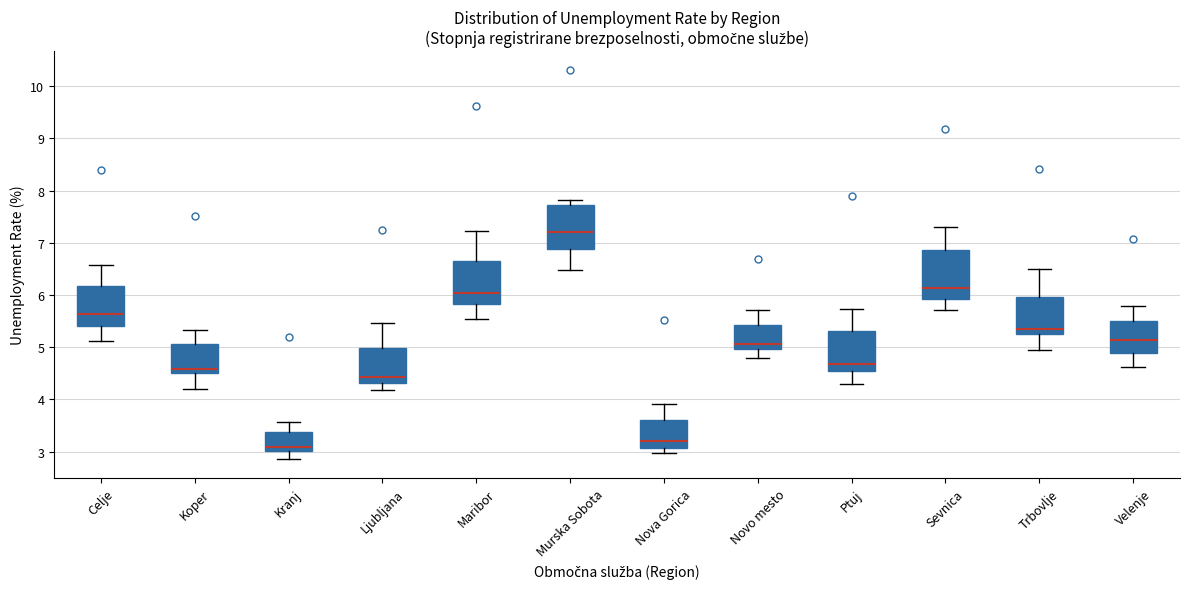

Reading left to right, read every box against the y-axis: the position of its median line, the range the box covers, and the ends of its whiskers. The values are not printed on the chart, so give them approximately, as read against the axis.

Celje: median 5.6, box 5.4 to 6.2, whiskers 5.1 to 6.6
Koper: median 4.6, box 4.5 to 5.1, whiskers 4.2 to 5.3
Kranj: median 3.1, box 3.0 to 3.4, whiskers 2.9 to 3.6
Ljubljana: median 4.4, box 4.3 to 5.0, whiskers 4.2 to 5.5
Maribor: median 6.0, box 5.8 to 6.7, whiskers 5.5 to 7.2
Murska Sobota: median 7.2, box 6.9 to 7.7, whiskers 6.5 to 7.8
Nova Gorica: median 3.2, box 3.1 to 3.6, whiskers 3.0 to 3.9
Novo mesto: median 5.1, box 5.0 to 5.4, whiskers 4.8 to 5.7
Ptuj: median 4.7, box 4.5 to 5.3, whiskers 4.3 to 5.7
Sevnica: median 6.1, box 5.9 to 6.9, whiskers 5.7 to 7.3
Trbovlje: median 5.4, box 5.2 to 6.0, whiskers 4.9 to 6.5
Velenje: median 5.1, box 4.9 to 5.5, whiskers 4.6 to 5.8